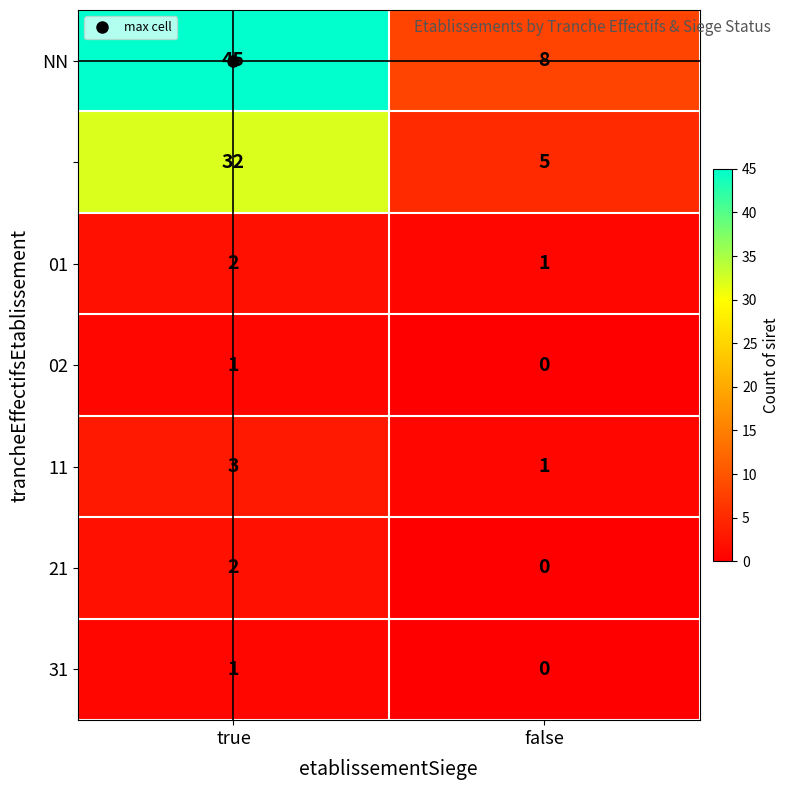

What is the total value across all series at true?

86